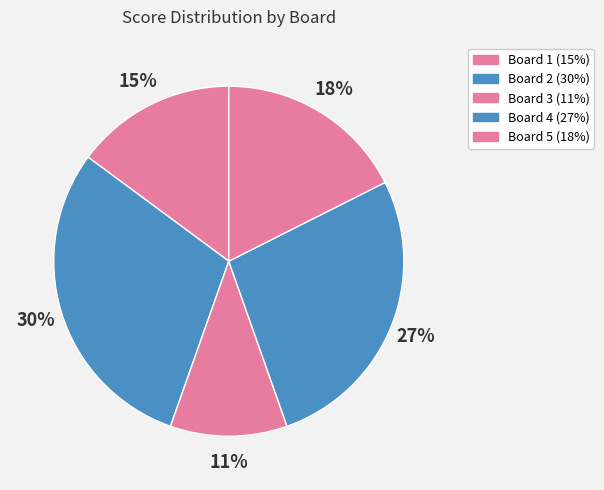

Rank the categories by value from highest to lowest.

Board 2, Board 4, Board 5, Board 1, Board 3